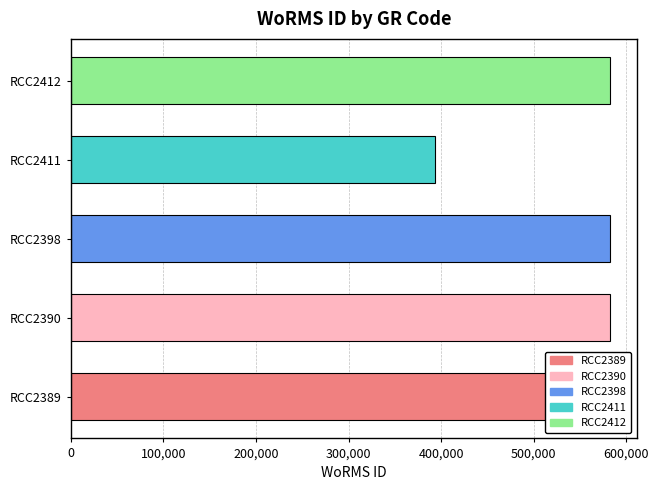

Is it true that the value at RCC2390 is 165446?

False